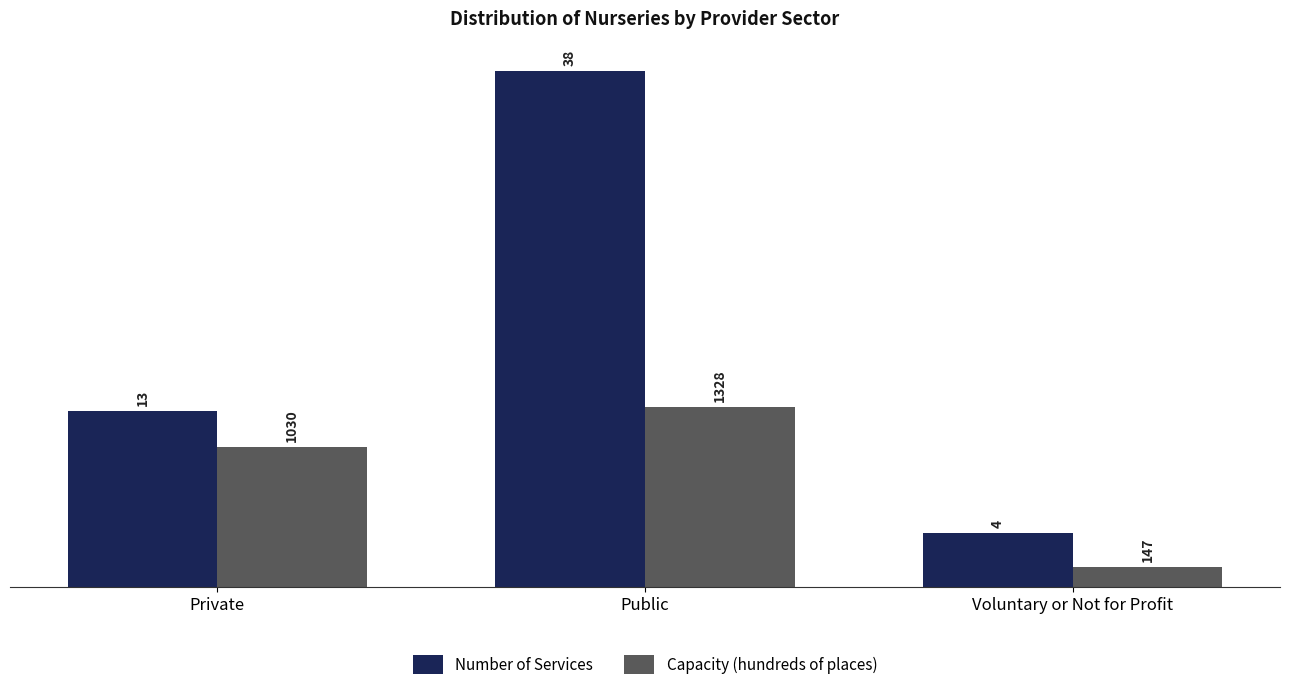

Which series changed the most between Private and Public?

Number of Services